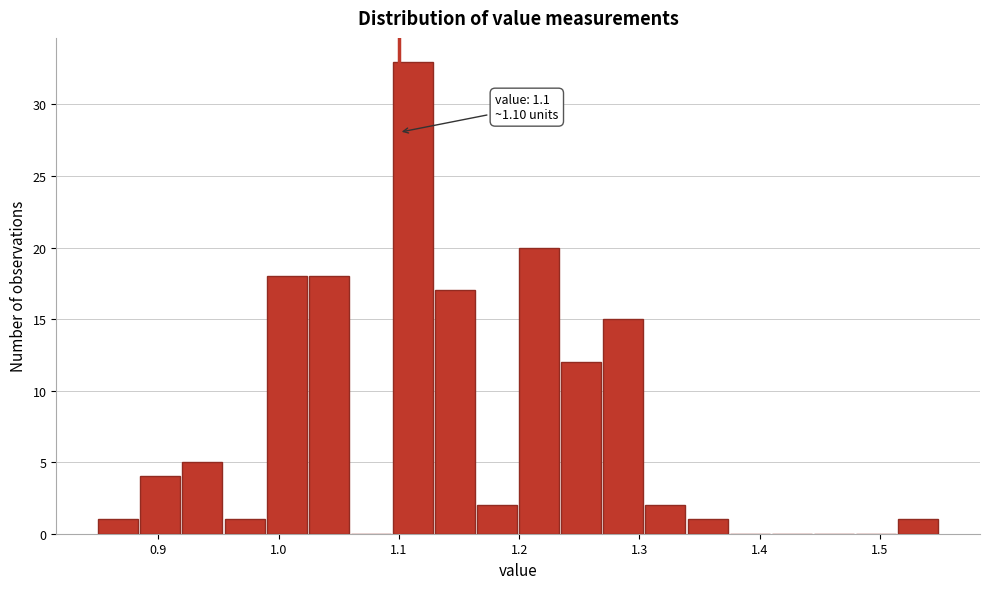

Read against the x-axis, roughly where is the centre of the tallest bar?

1.11